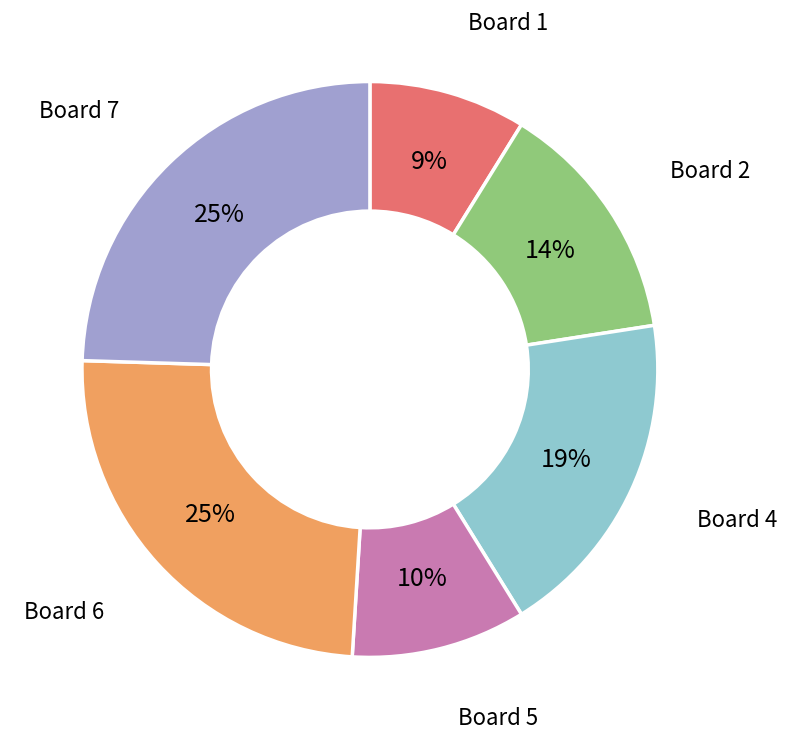

How many segments does this pie chart have?

6